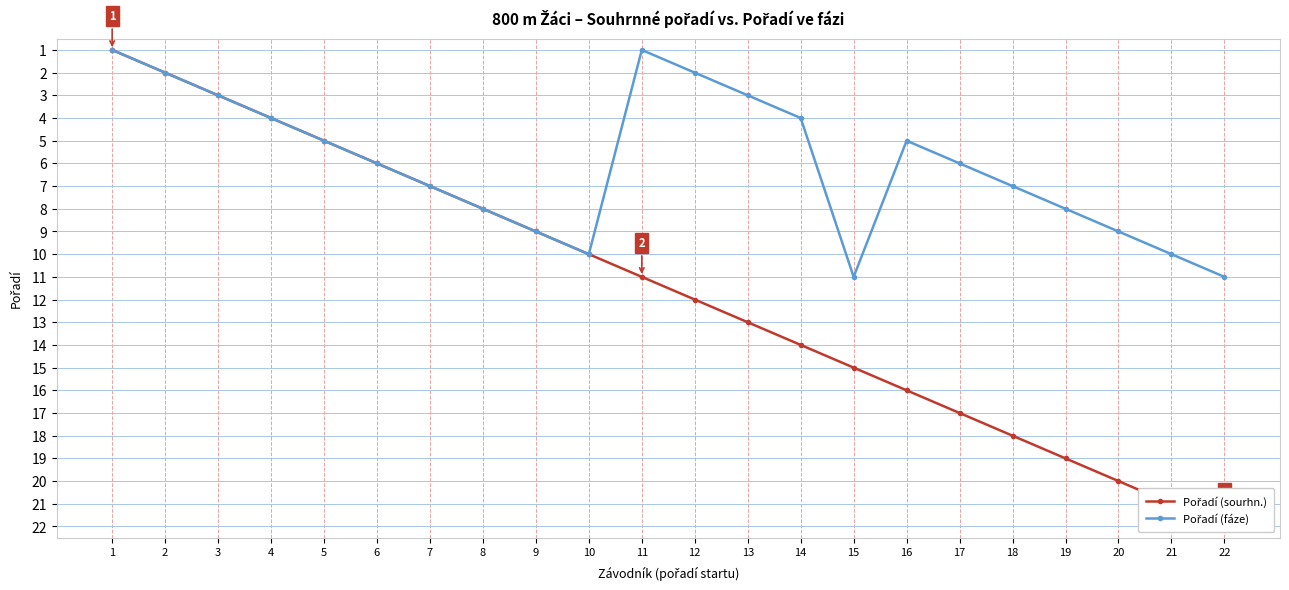

Where is Pořadí (fáze) nearest to the value 6?

6